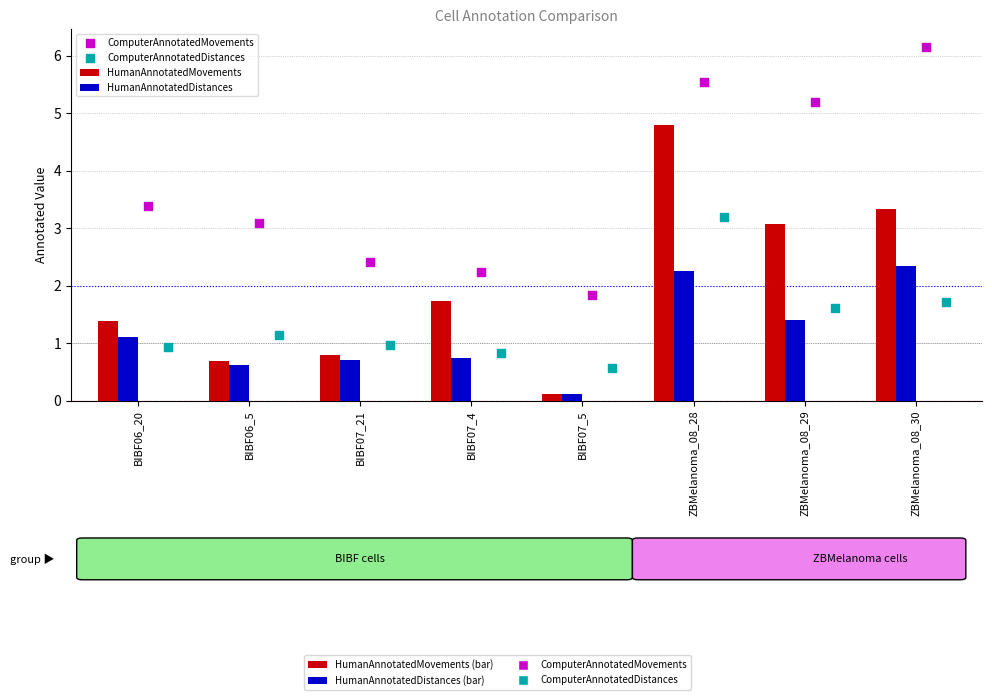

Which series has the largest total across all categories?

ComputerAnnotatedMovements